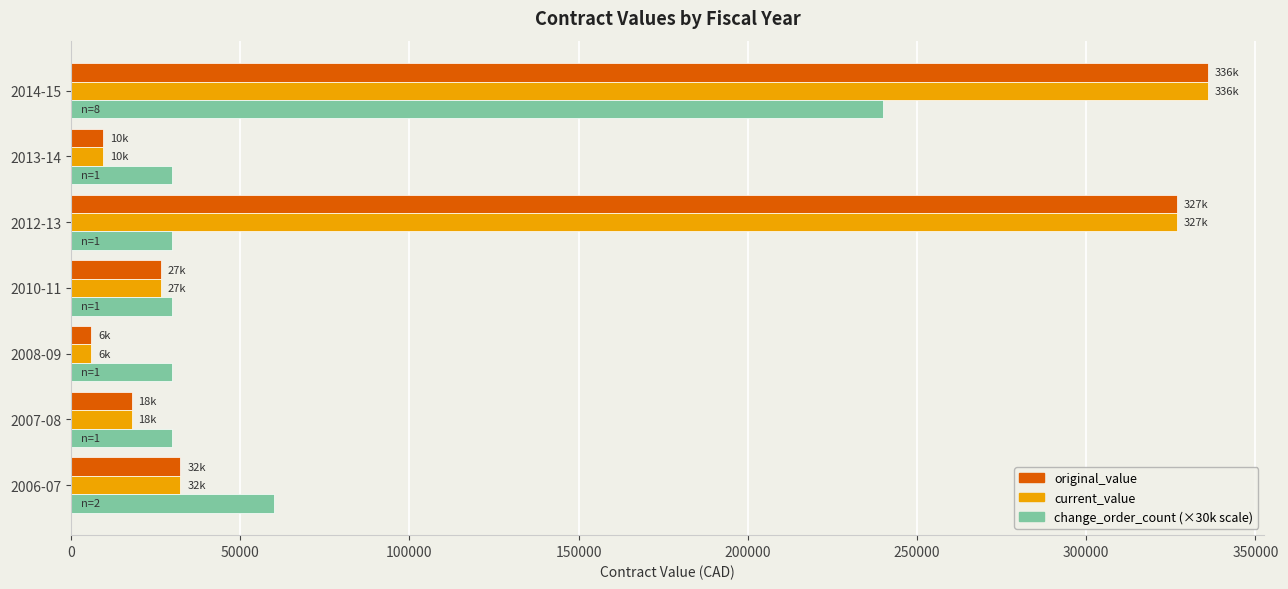

What is the spread (max minus min) of values at 2012-13?

296705.9